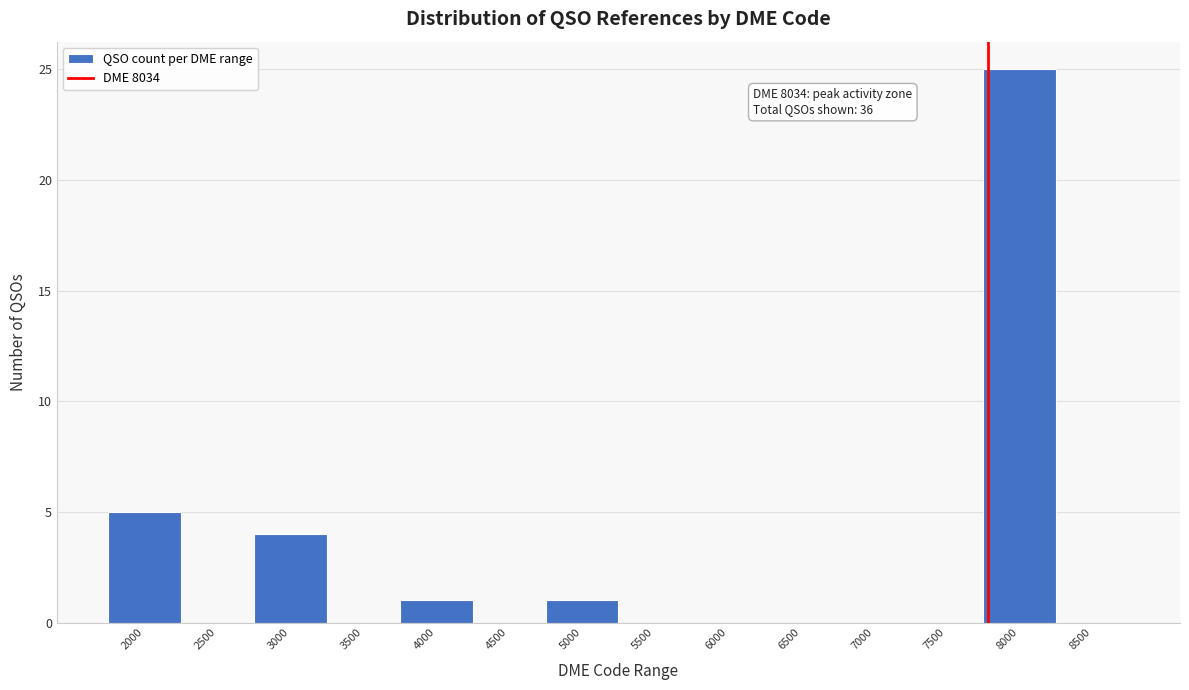

Reading left to right, what are all the values shown in this chart?

2000=5	2500=0	3000=4	3500=0	4000=1	4500=0	5000=1	5500=0	6000=0	6500=0	7000=0	7500=0	8000=25	8500=0